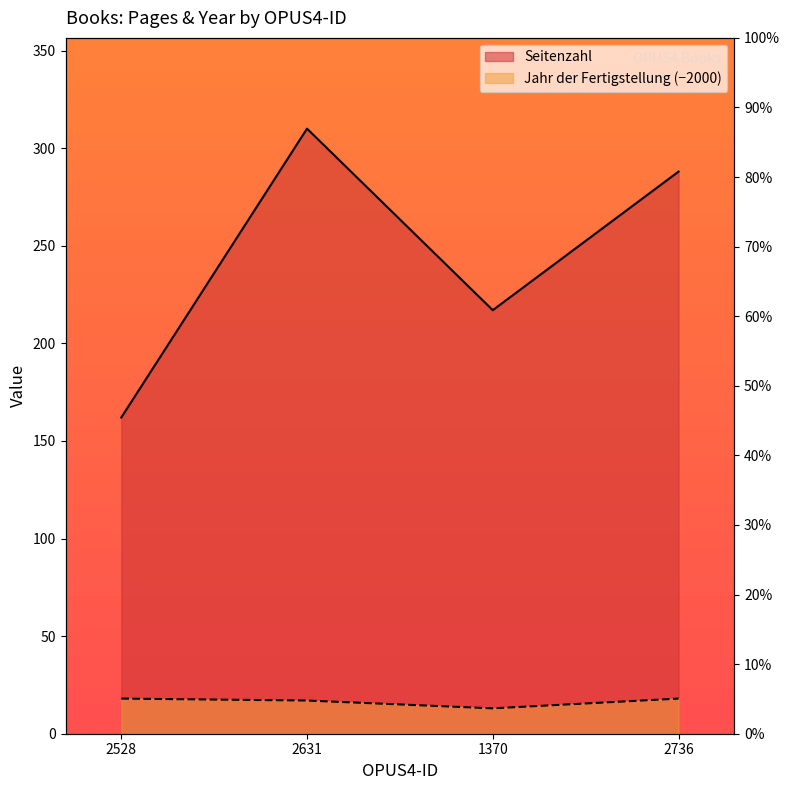

At which category is the sum across all series the highest?

2631